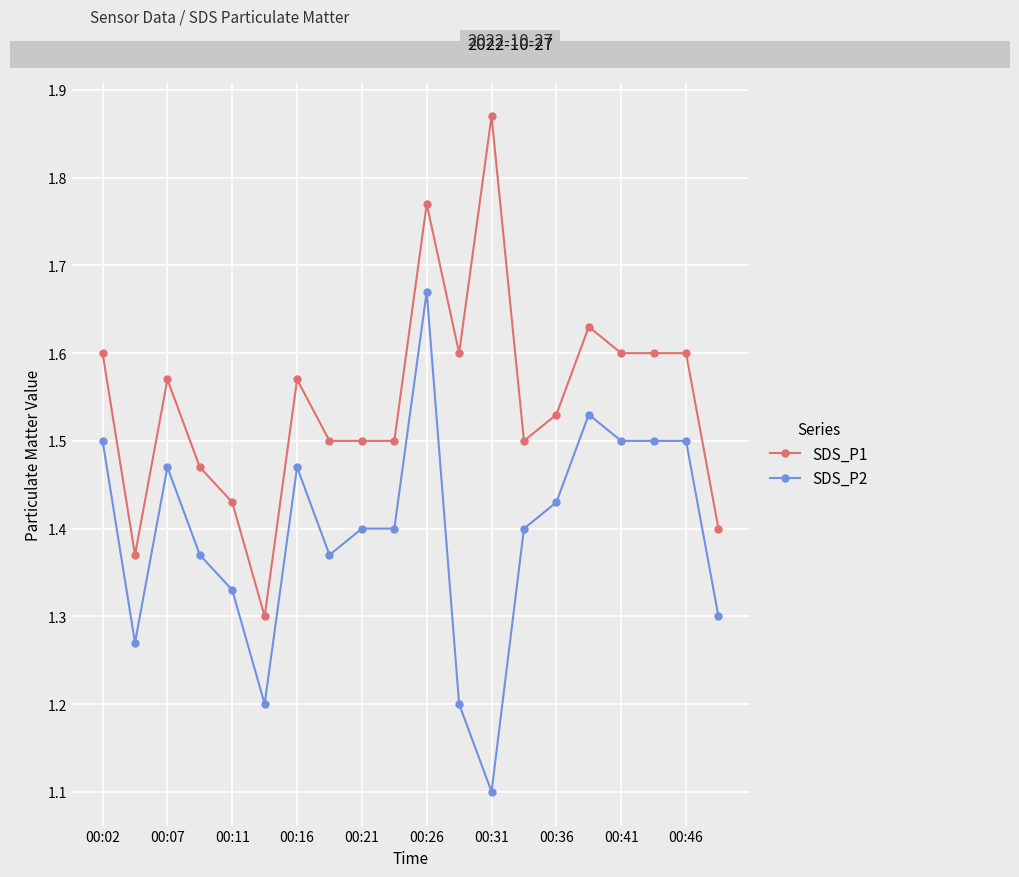

What is the smallest value displayed?

1.1